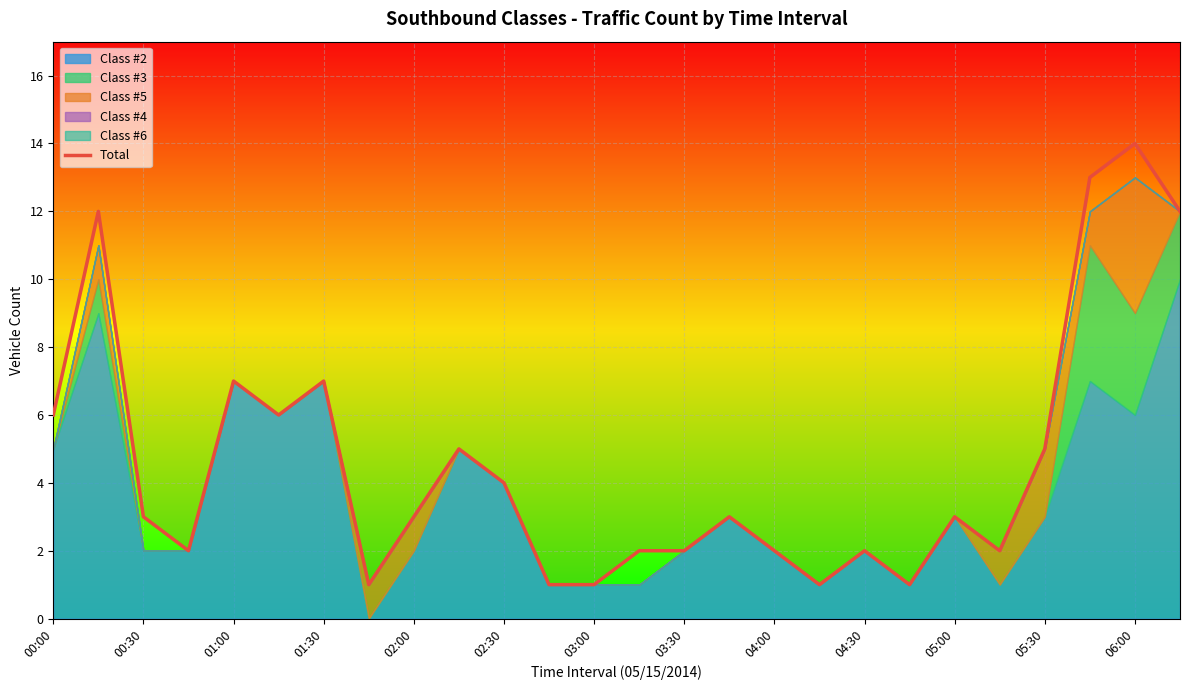

How many points are higher than both their immediate neighbors (excluding endpoints)?

8